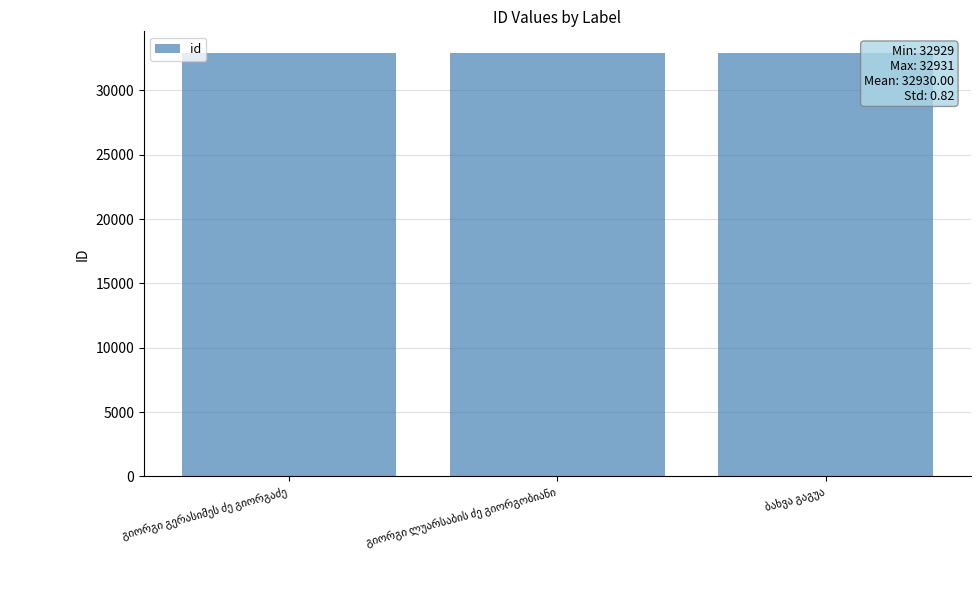

What is the value of the 2nd bar from the left?

32931